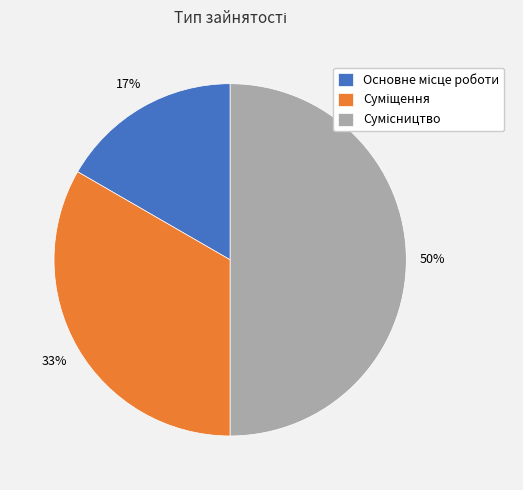

To the nearest percent, what is the average slice percentage?

33%